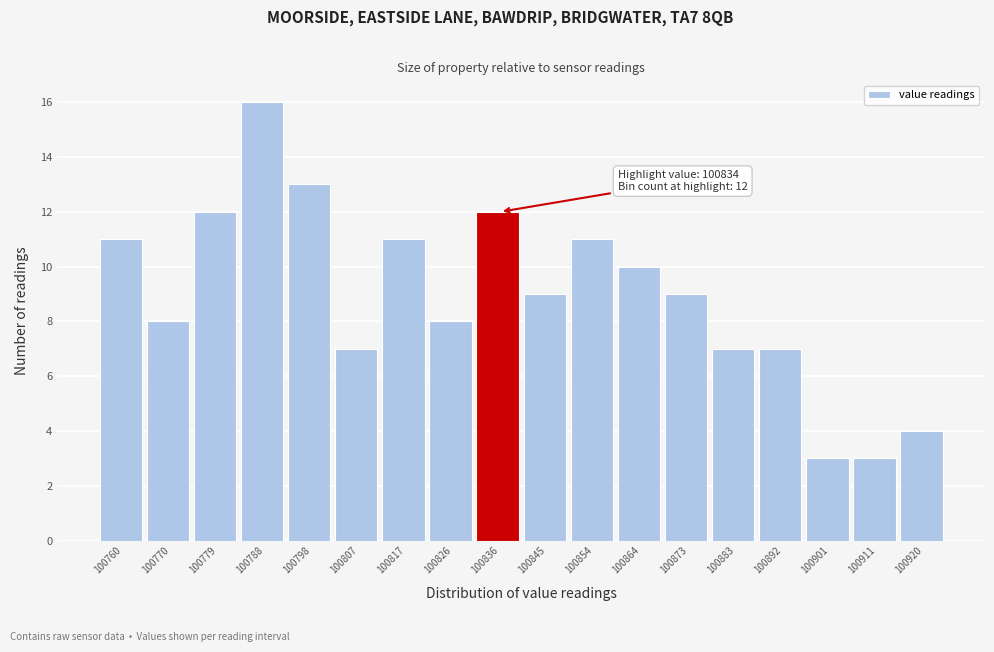

Which range on the x-axis has the tallest bar?

100784 to 100793